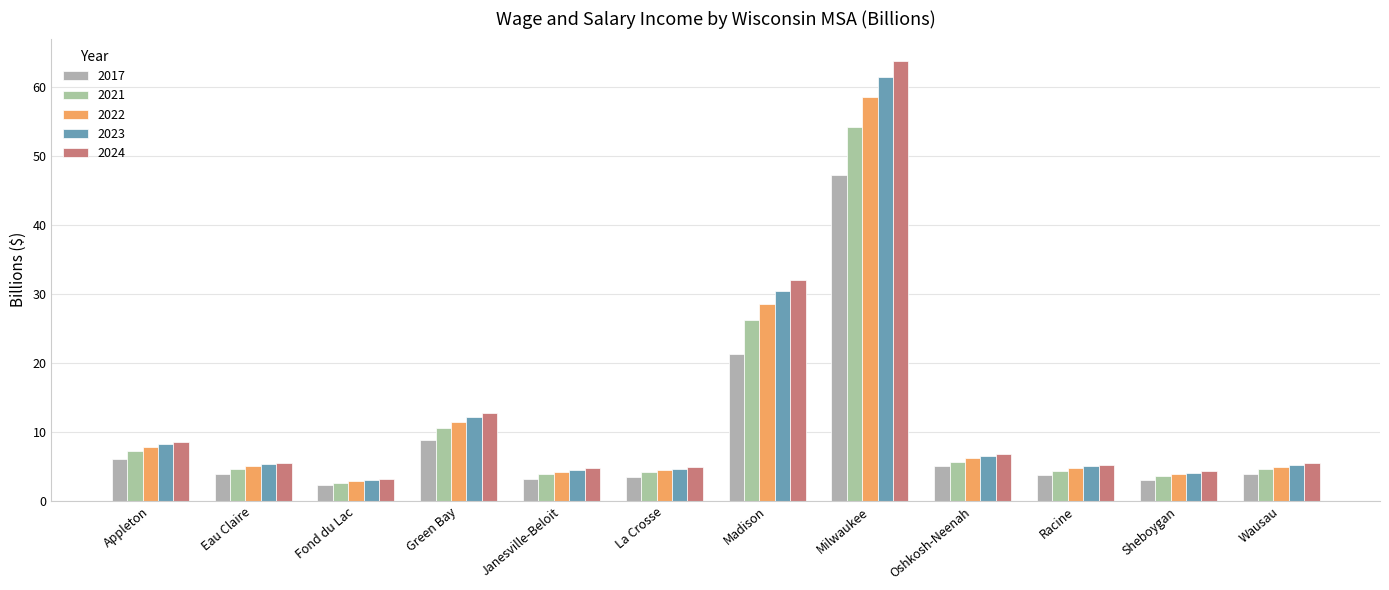

What position from the right is Eau Claire?

11